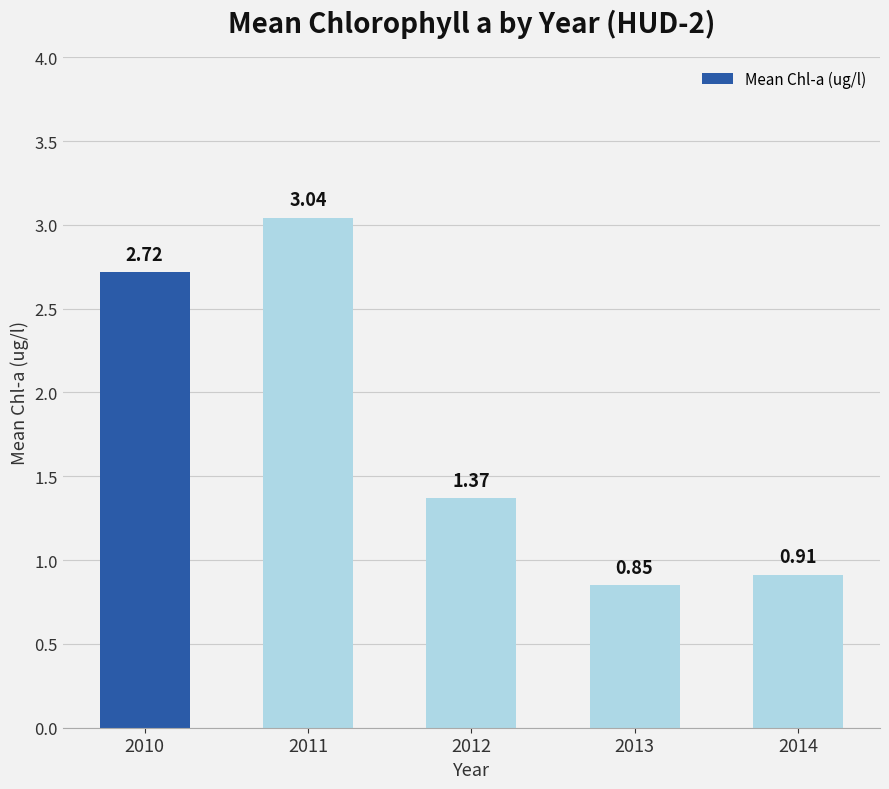

Rank the categories by value from highest to lowest.

2011, 2010, 2012, 2014, 2013